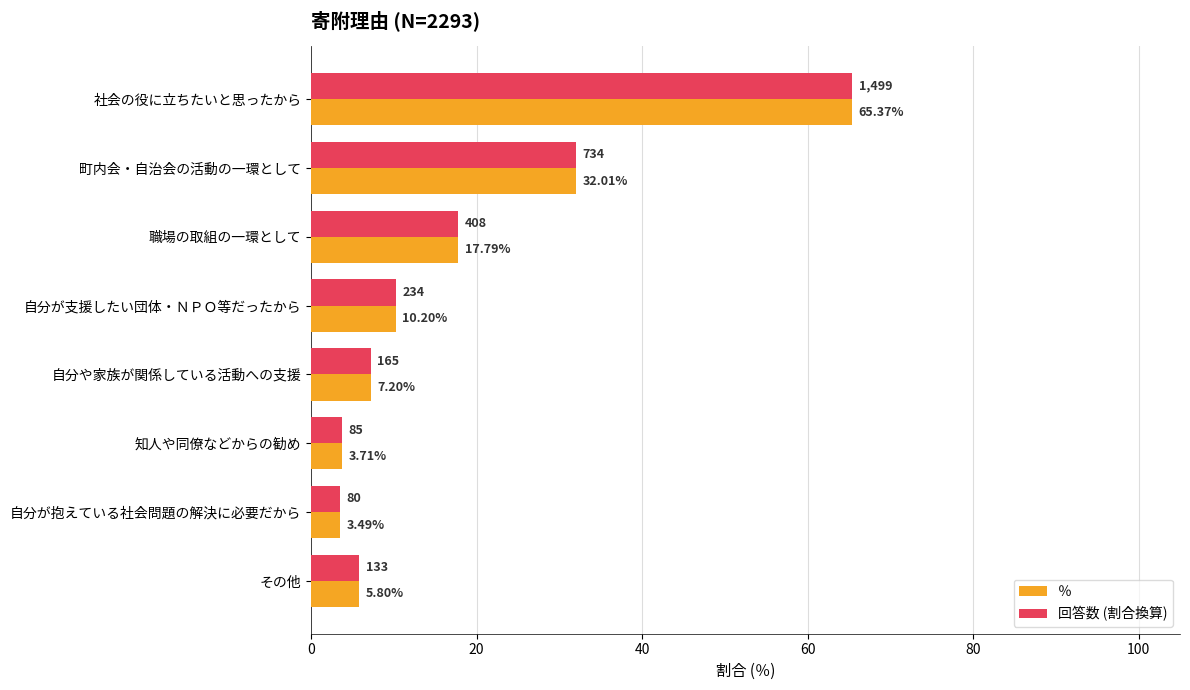

Which category has the highest value in the ％ series?

社会の役に立ちたいと思ったから